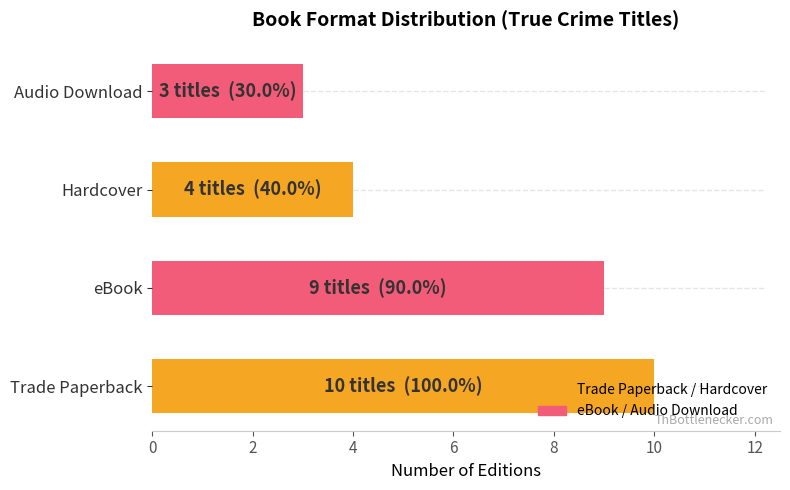

What is the difference between the second highest and minimum values?

6